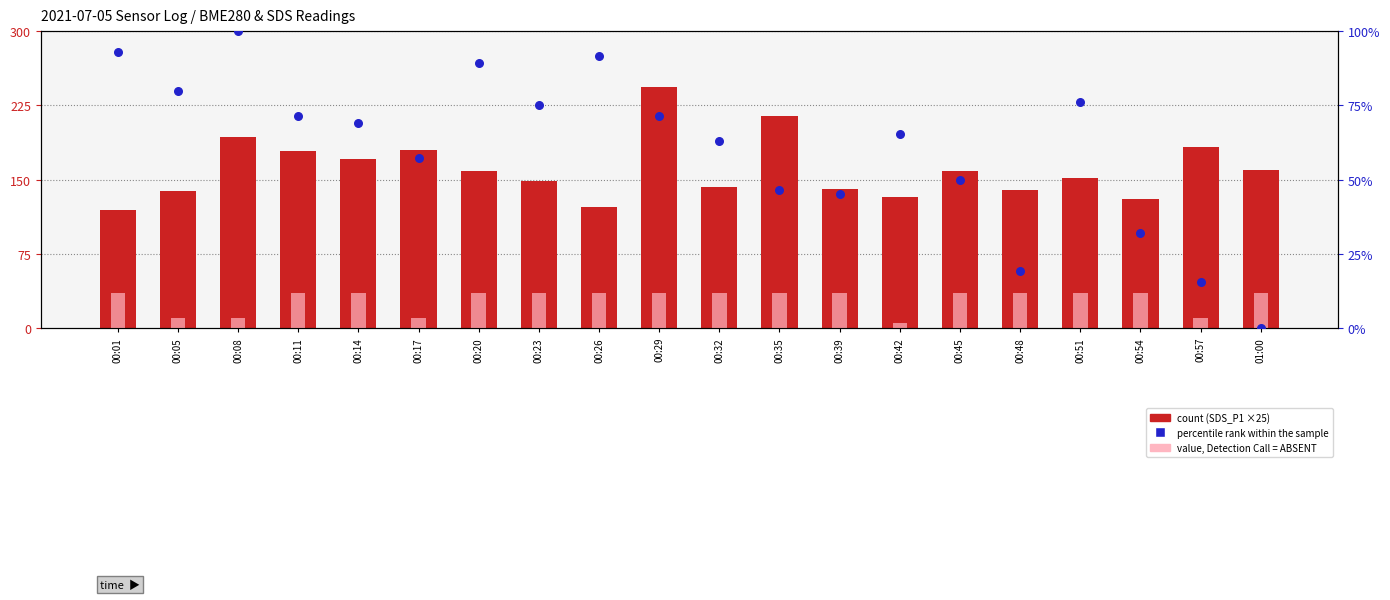

Which series has the largest total across all categories?

count